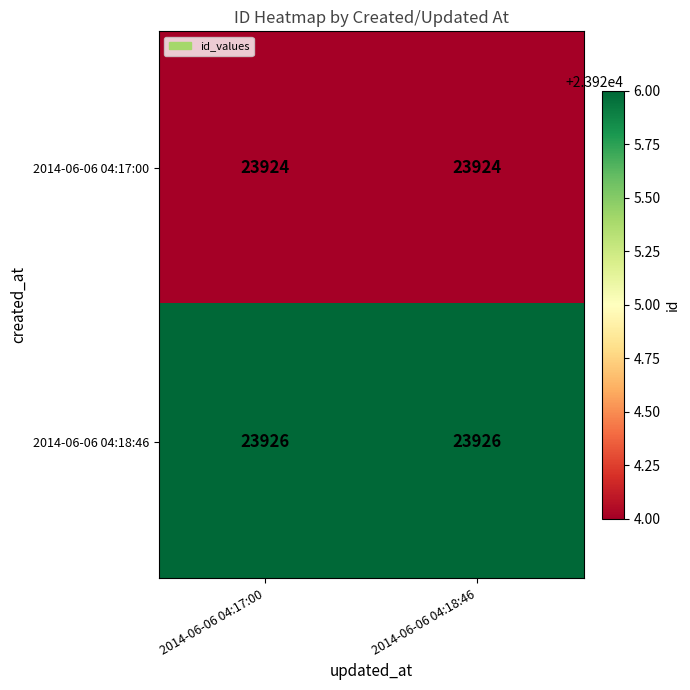

Reading left to right, transcribe all the data shown in this chart.

2014-06-06 04:17:00: 23924	23924
2014-06-06 04:18:46: 23926	23926